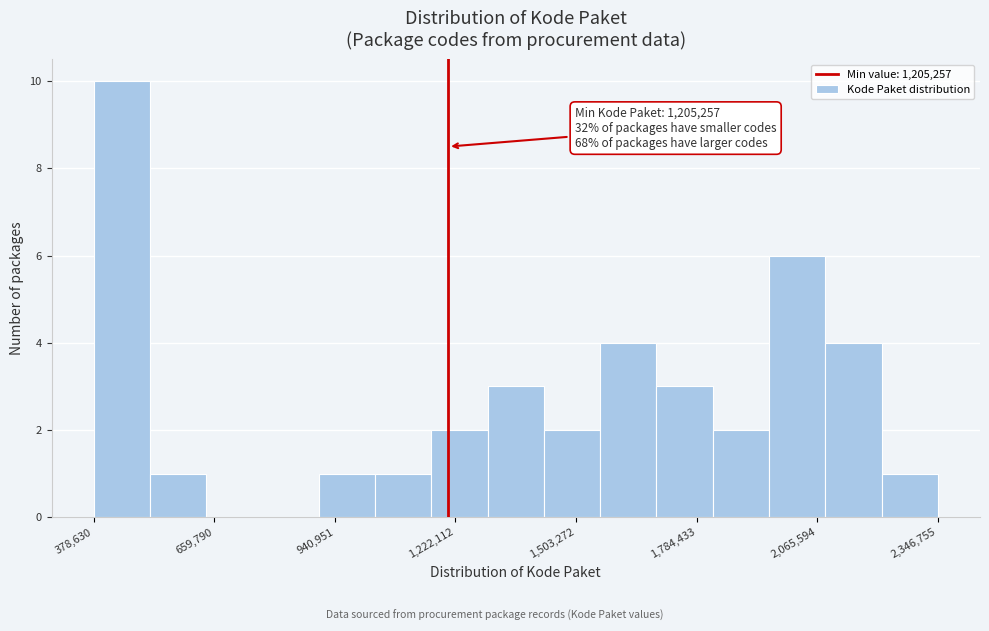

Around what value on the x-axis is the tallest bar? Give the approximate position of its centre, as read against the axis.

450000